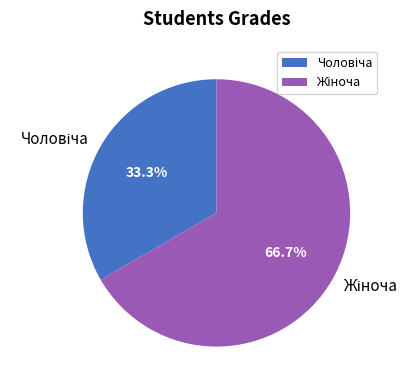

To the nearest percent, what is the difference between the largest and smallest slice percentages?

33%